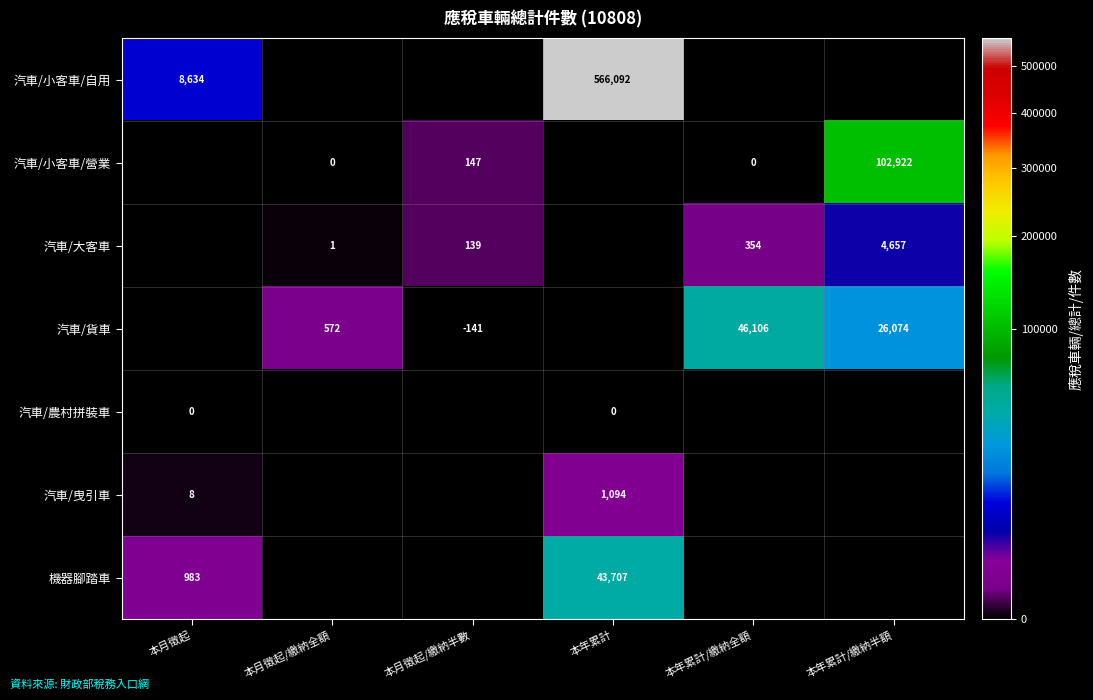

Is the value of 汽車/小客車/營業 at 本年累計/繳納全額 greater than the value of 汽車/貨車 at 本月徵起/繳納半數?

Yes